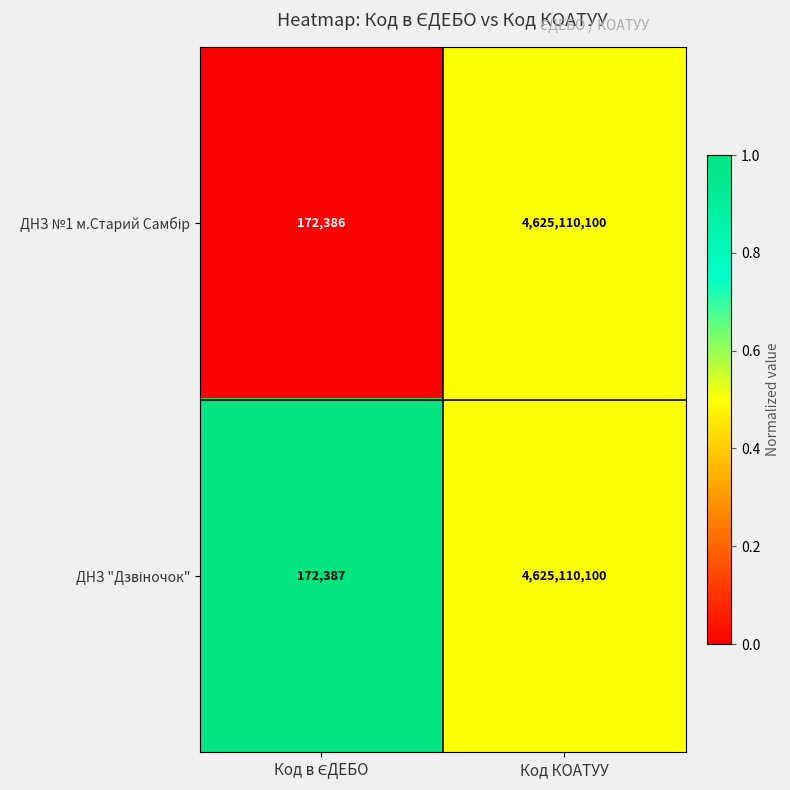

What is the maximum value shown in the chart?

4625110100